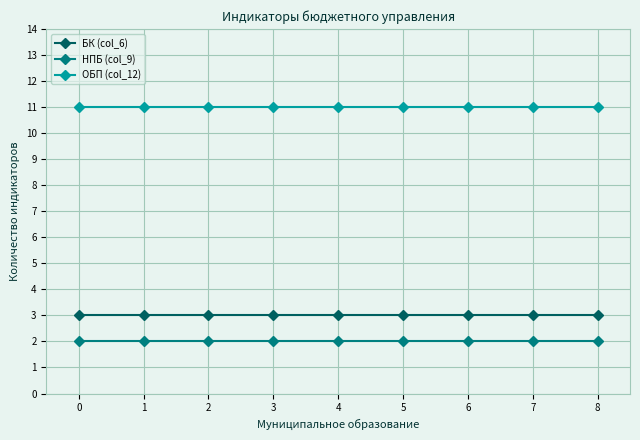

What is the value of the НПБ (col_9) point at the 9th from the left?

2